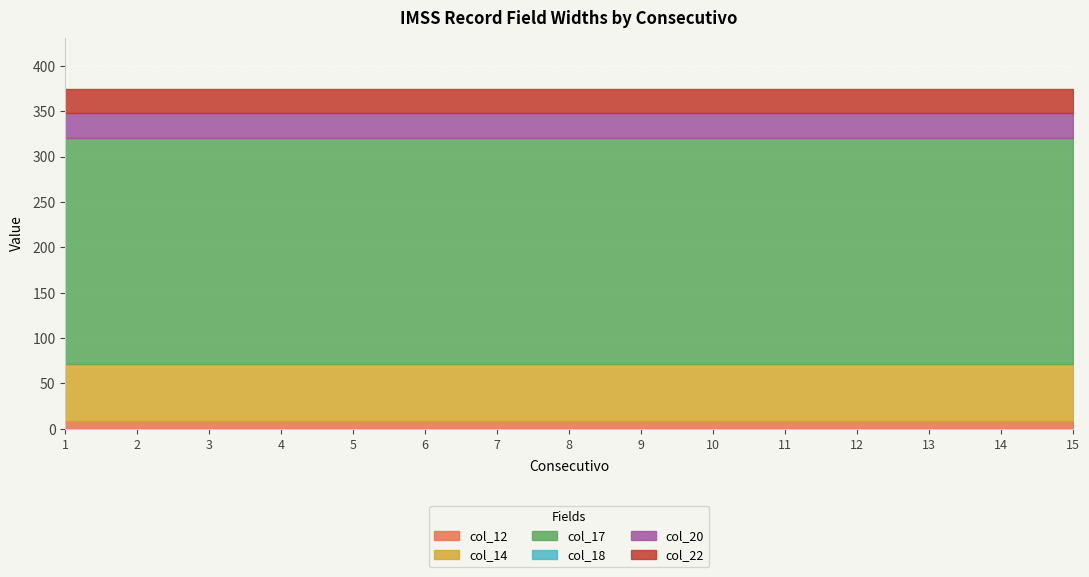

True or false: col_12 and col_18 intersect in this chart.

False